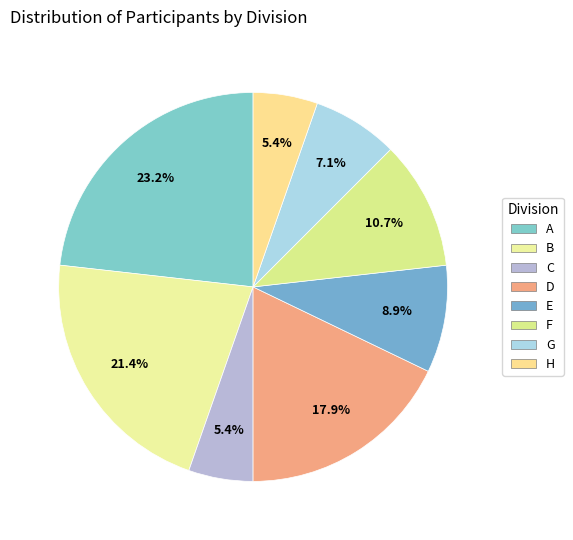

What percentage is the C slice, to the nearest percent?

5%